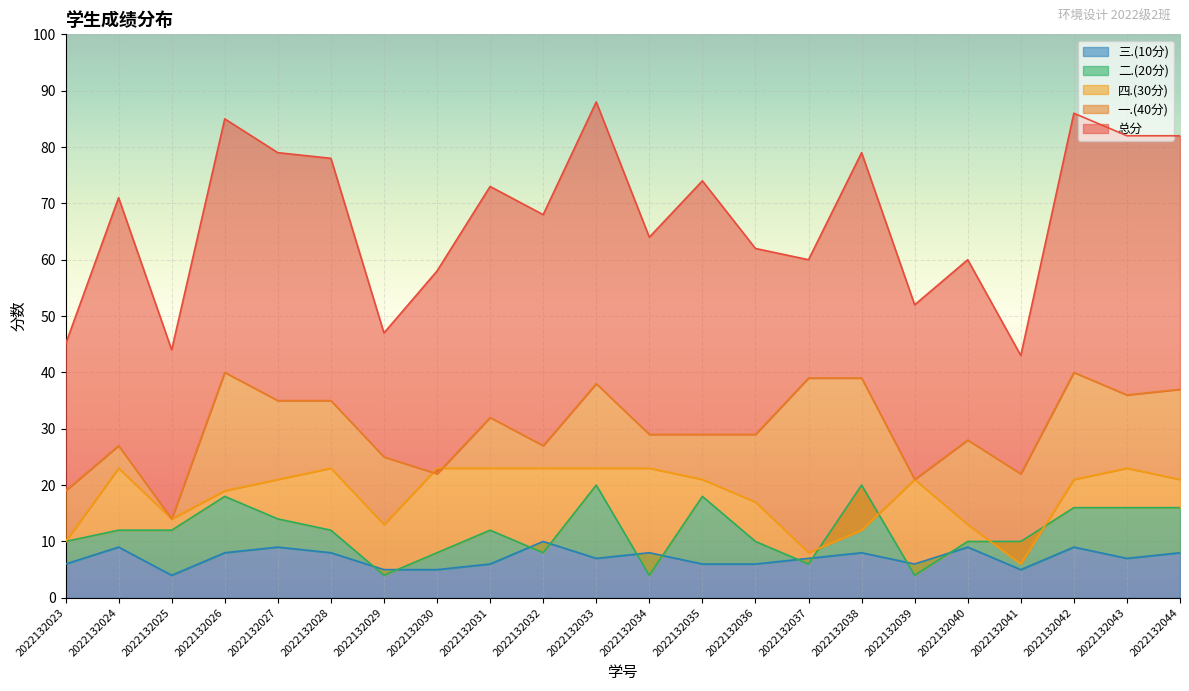

Where is 一.(40分) nearest to the value 27?

2022132024